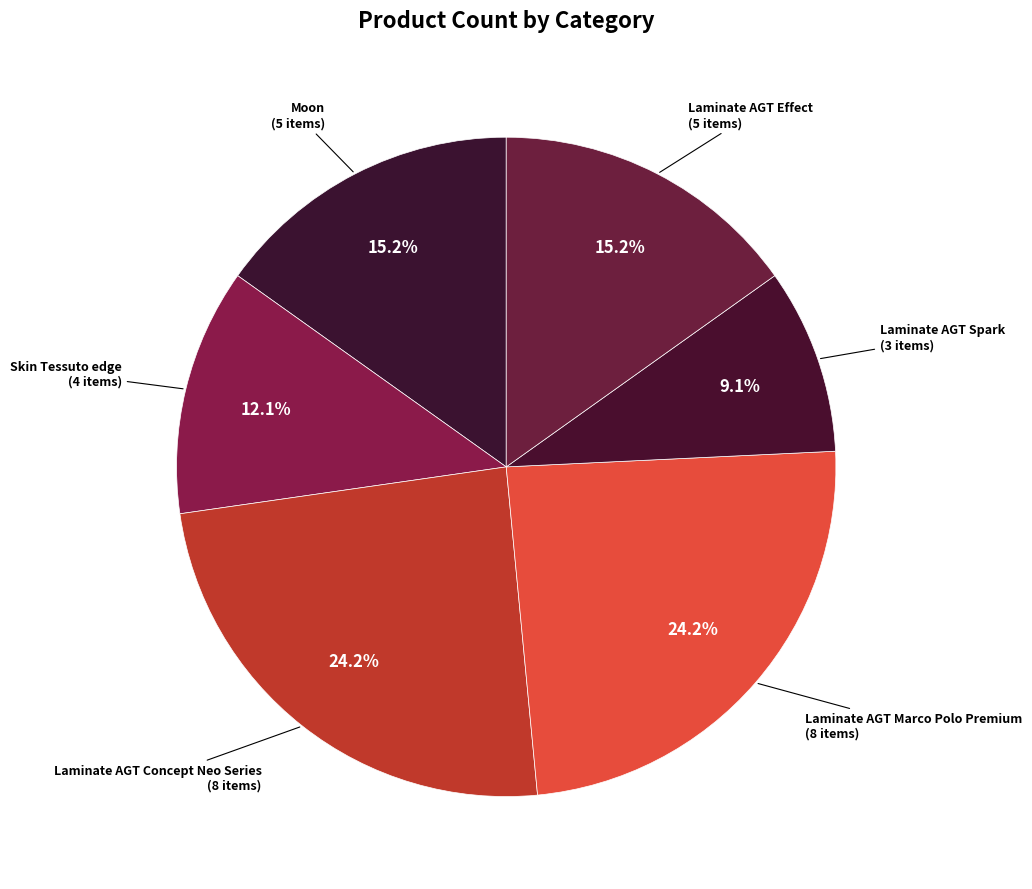

How many slices are in this pie chart?

6